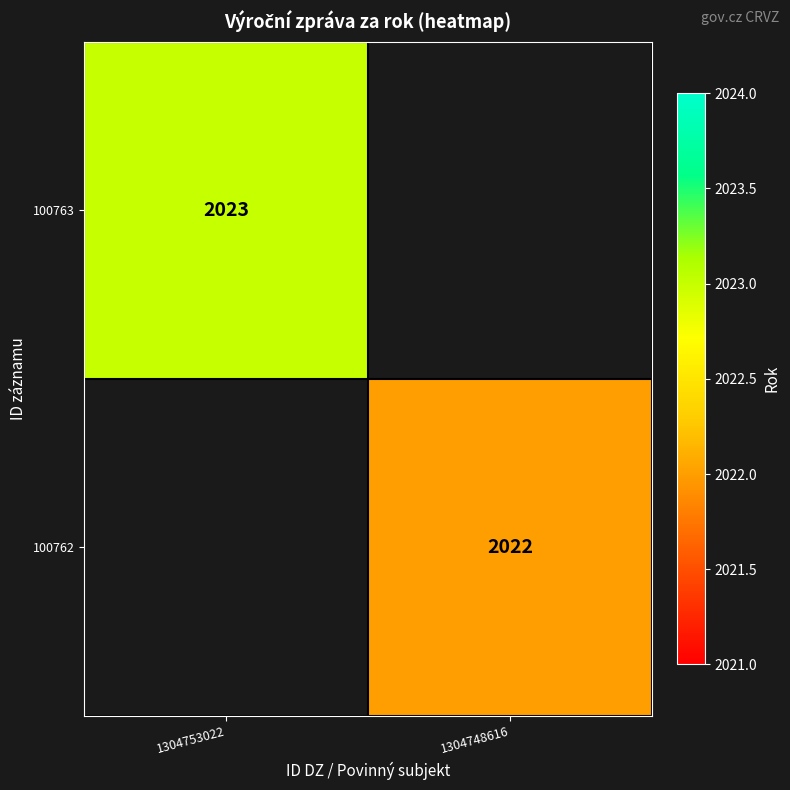

The value of 100762 at 1304748616 is 2865. True or false?

False